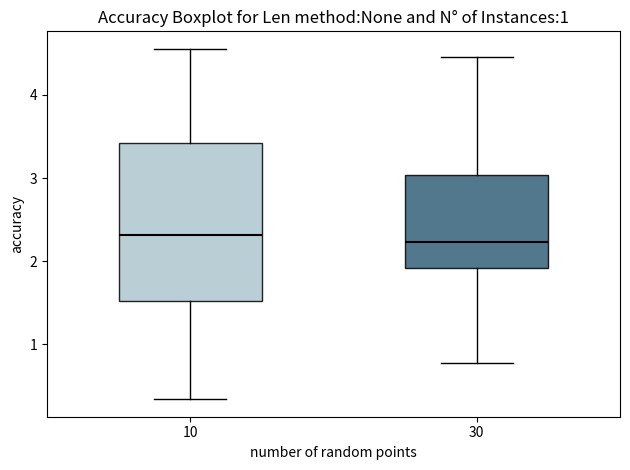

Where is the upper edge of the box at x = 10 on the y-axis? The values are not printed on the chart, so give them approximately, as read against the axis.

3.4